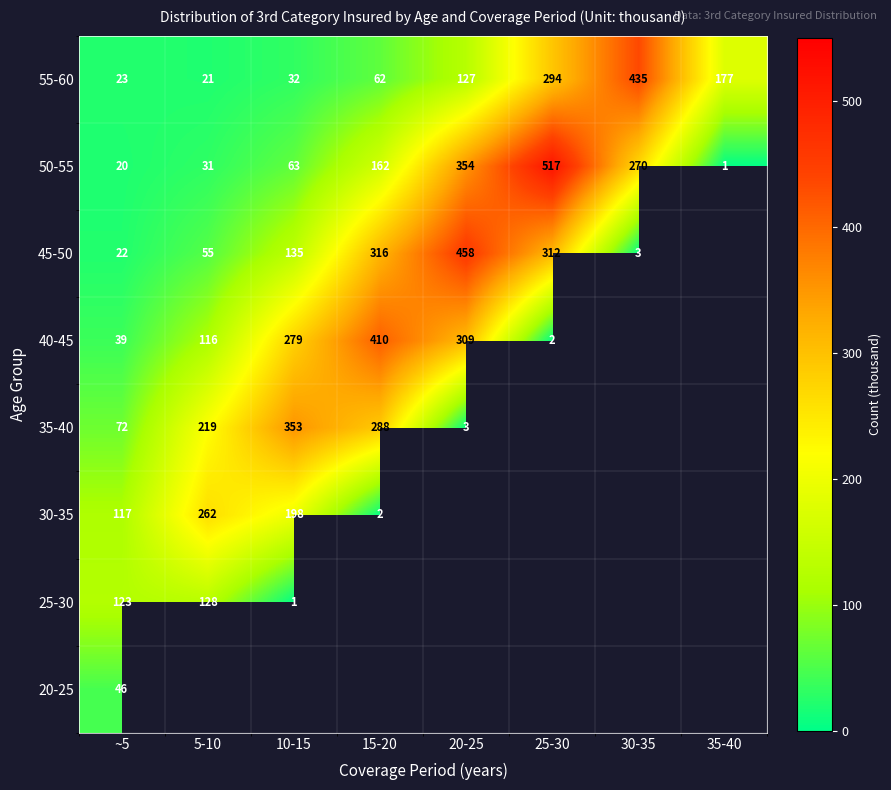

Which category has the highest value across all series?

25-30